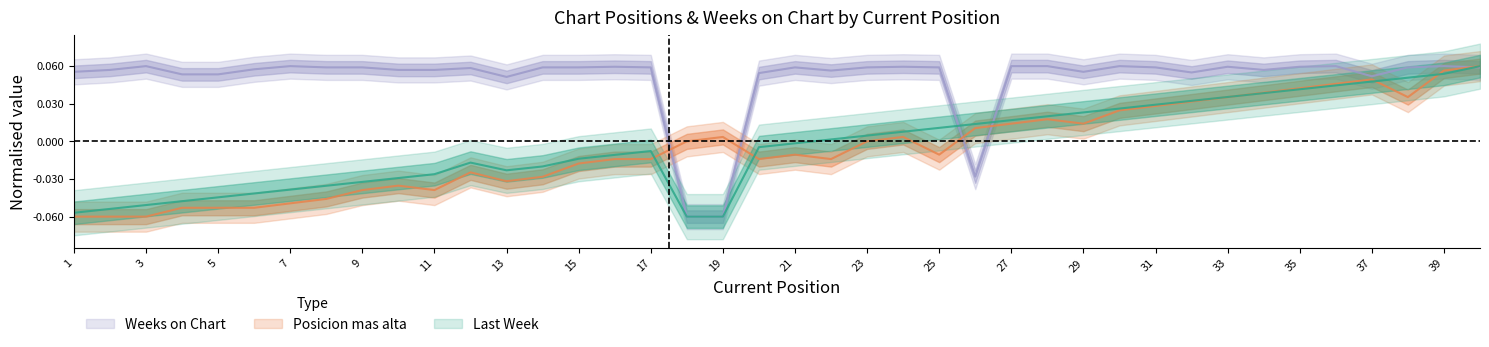

Is it true that Last Week equals 0.0 at 25?

False